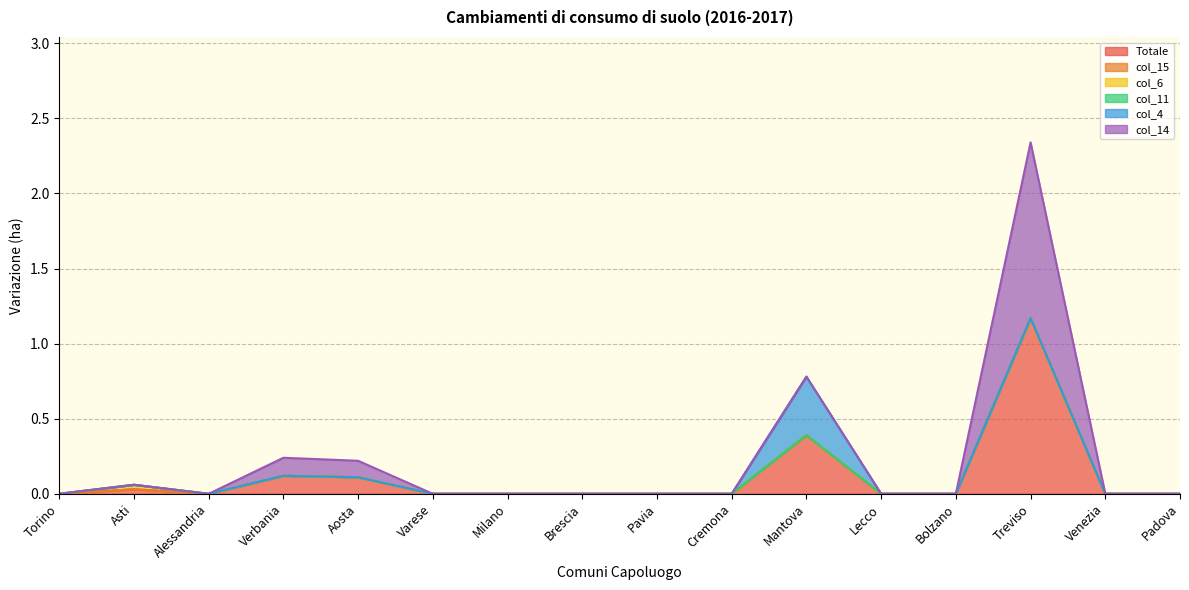

What are all the series names shown in the legend?

Totale, col_15, col_6, col_11, col_4, col_14